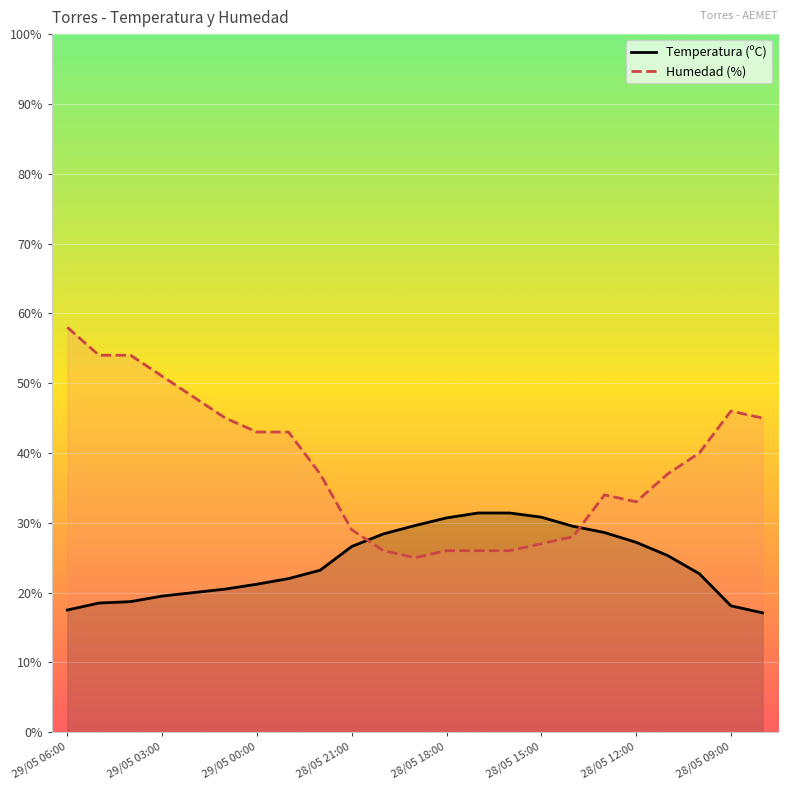

At 28/05 12:00, list the series in order from largest to smallest.

Humedad (%), Temperatura (ºC)